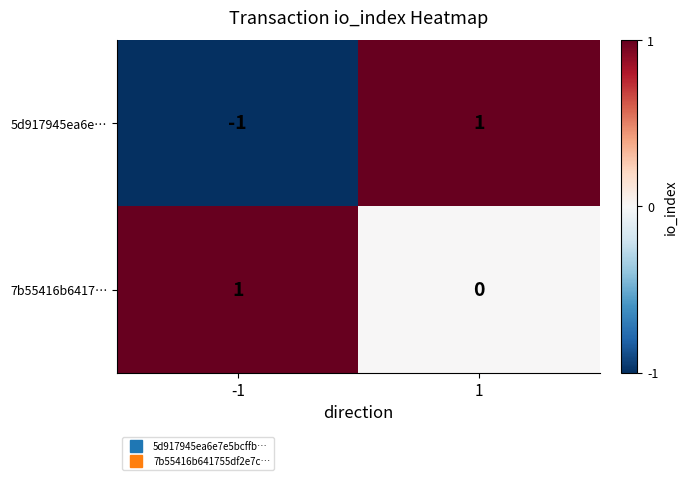

Between -1 and 1, which series saw the biggest shift?

5d917945ea6e…